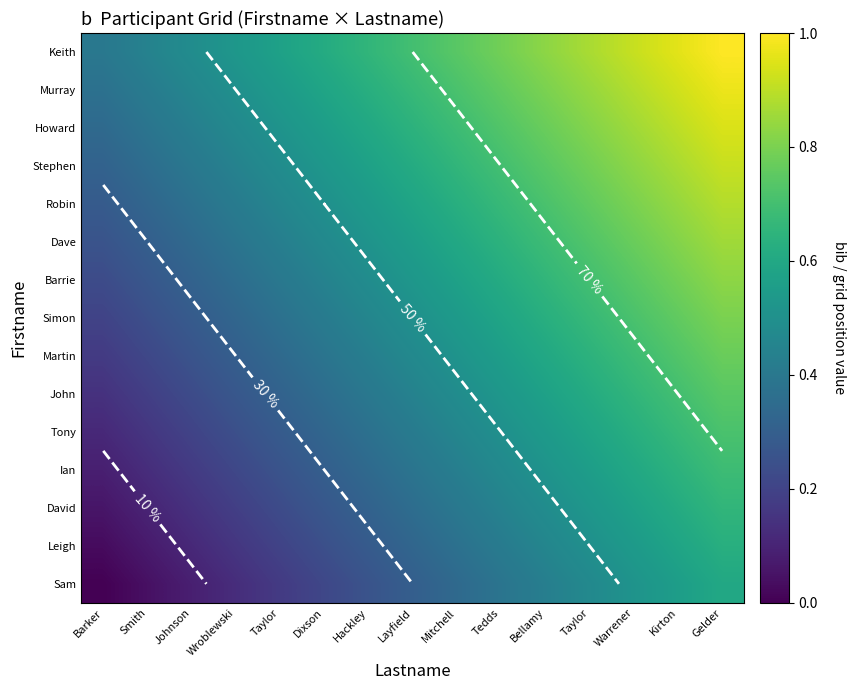

Is the value of Murray at Hackley greater than the value of Tony at Mitchell?

Yes